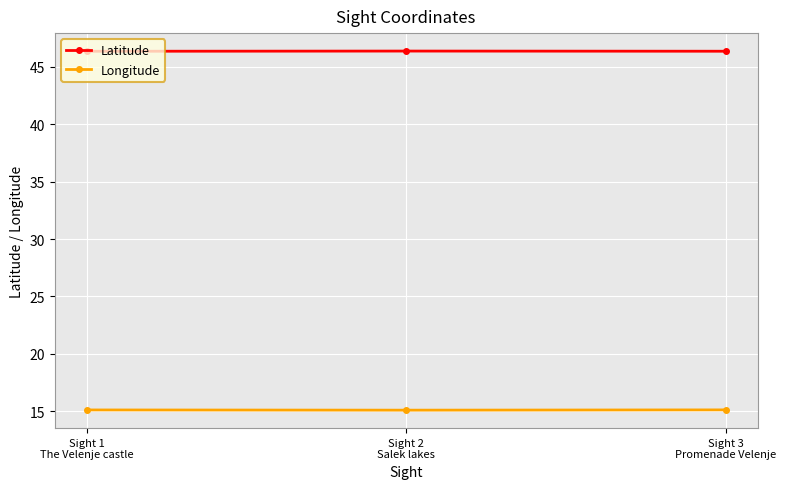

How many lines are shown in the chart?

2